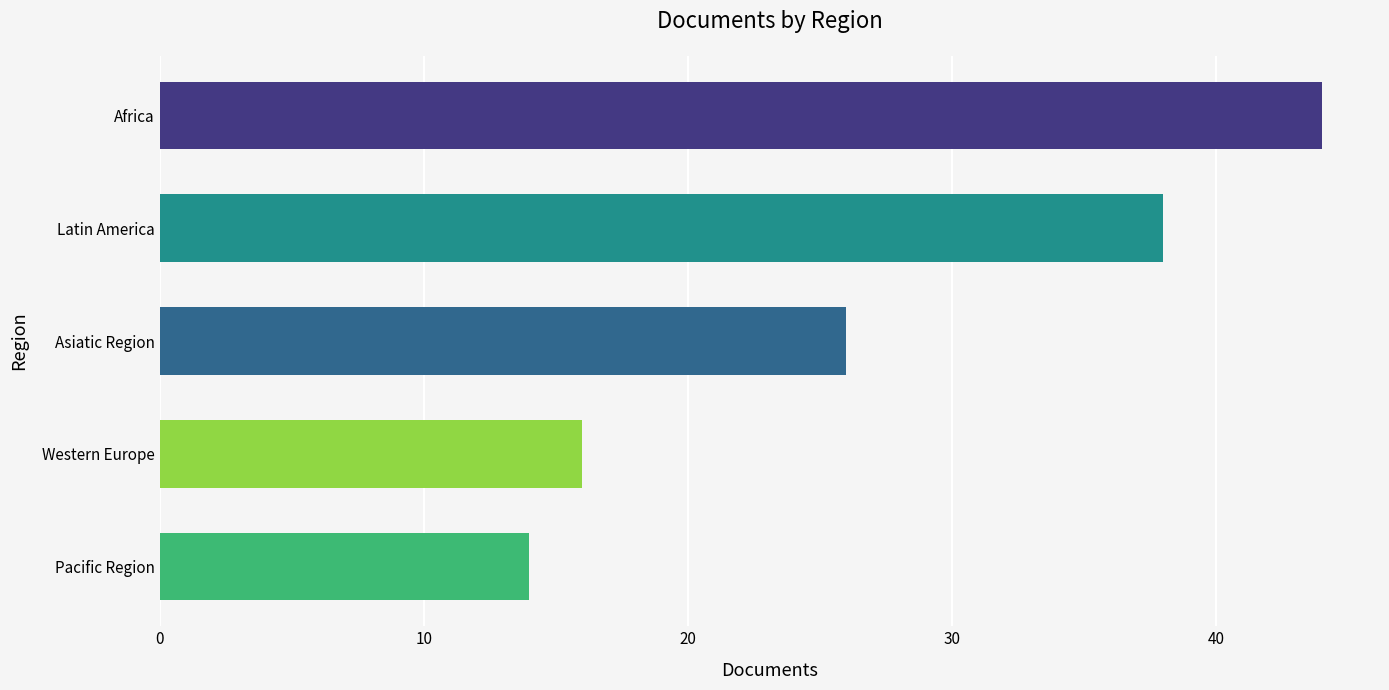

What is the sum of all values?

138